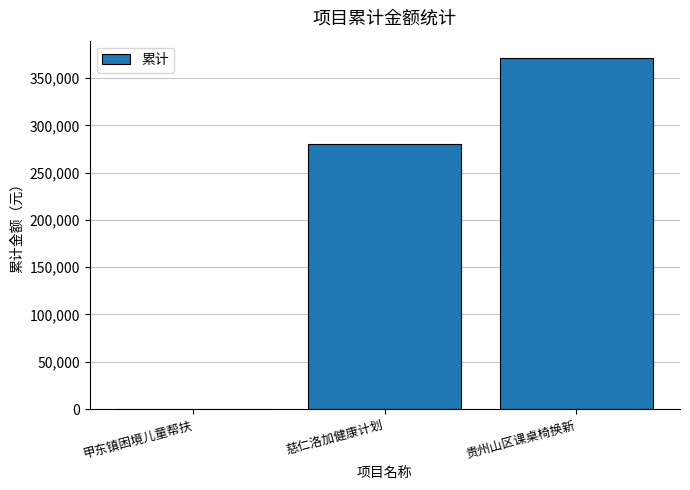

What is the sum of all values?

651462.2